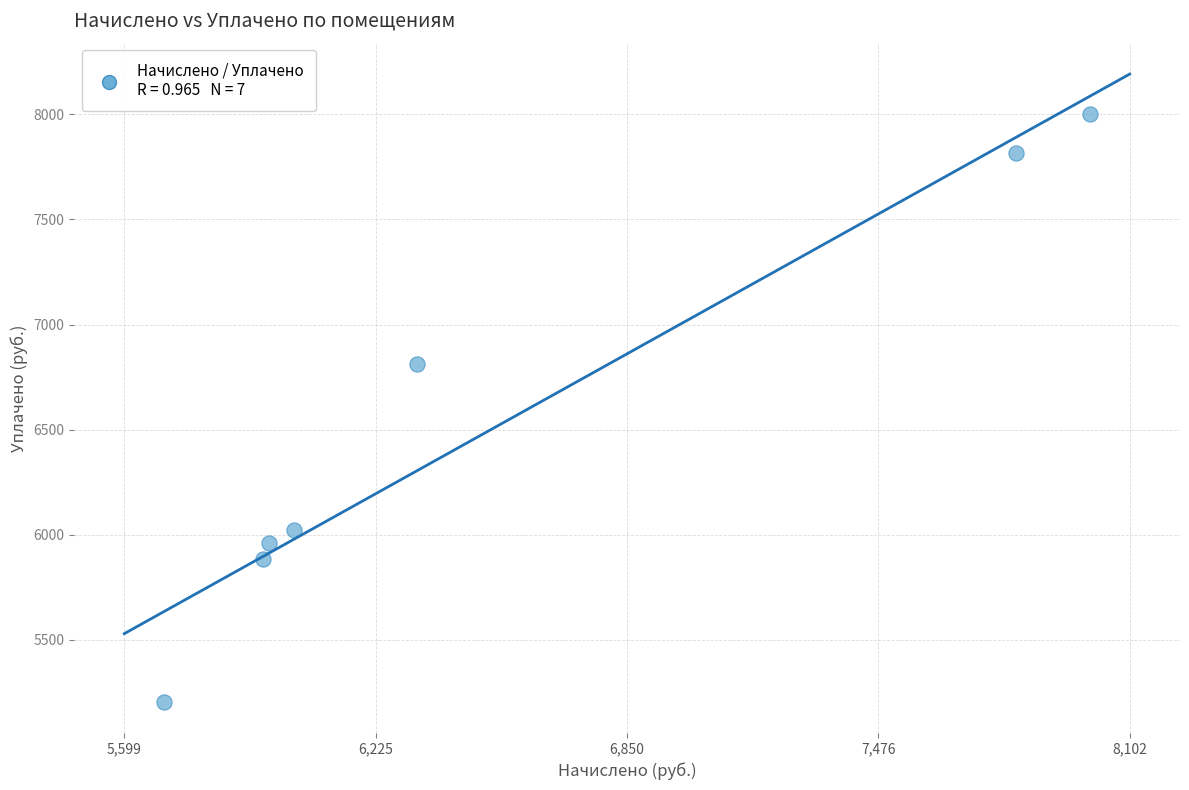

What is the average Y value?

6529.3